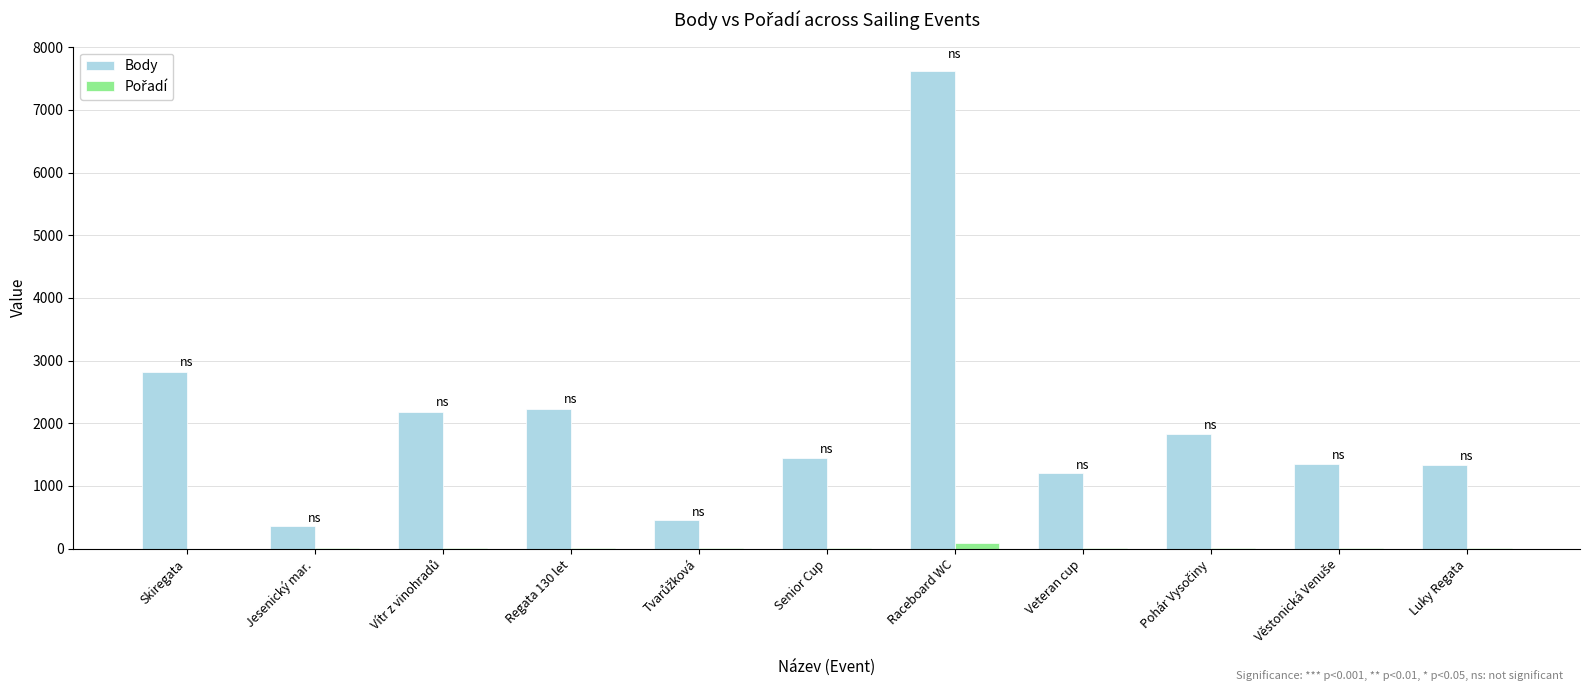

What is the greatest value displayed?

7626